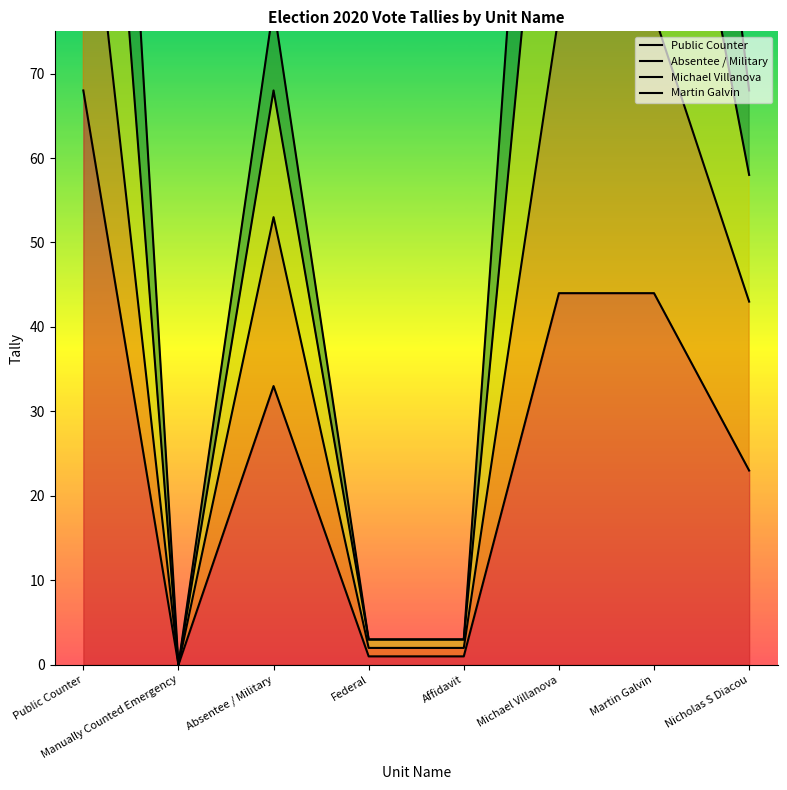

True or false: Martin Galvin has a value of 260 at Public Counter.

False